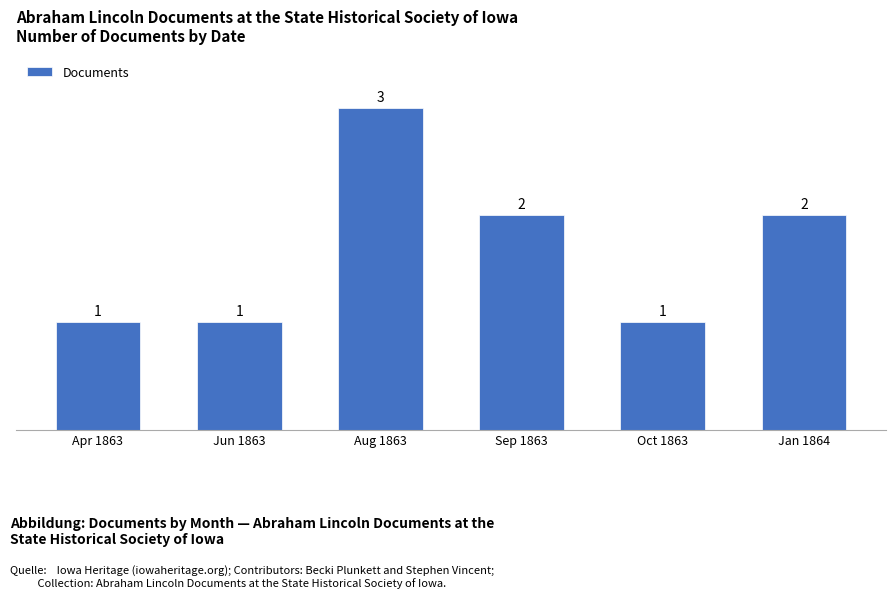

What is the value of the 6th bar from the left?

2